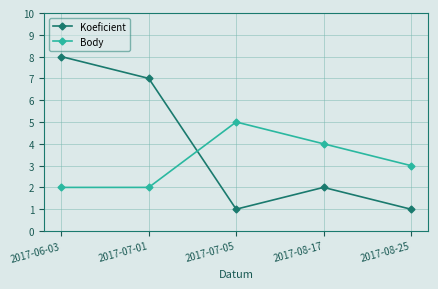

At how many categories does at least one series exceed 6?

2